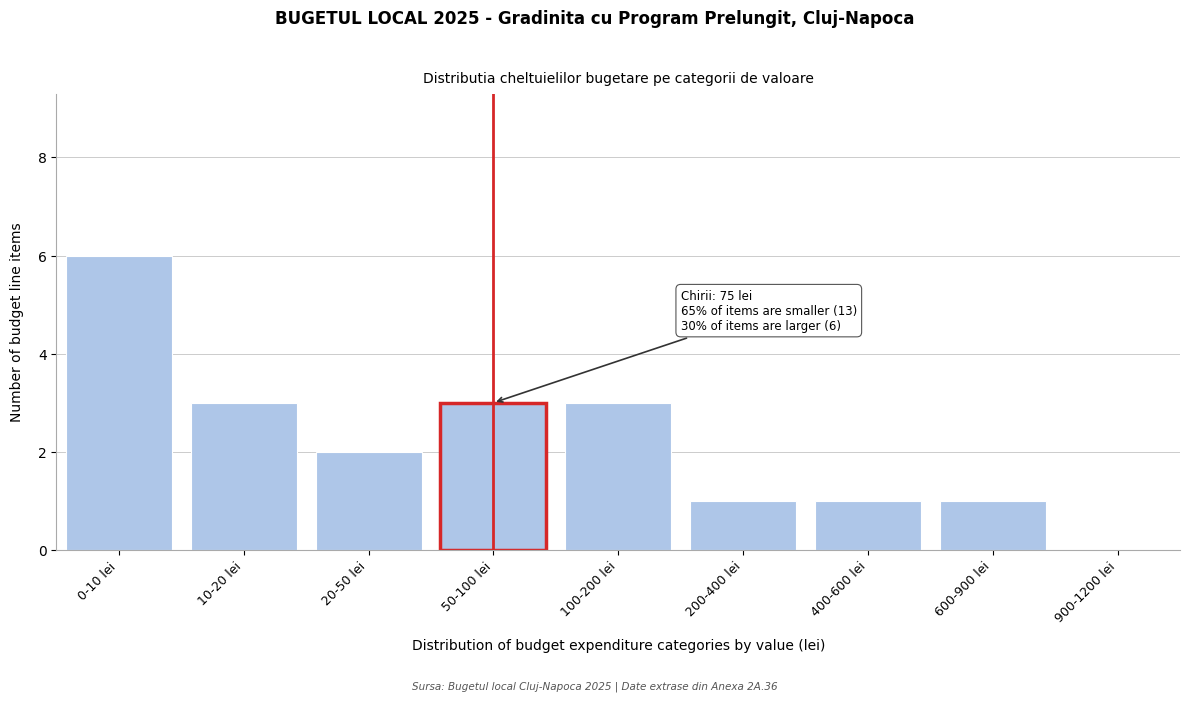

Reading left to right, transcribe all the data shown in this chart.

0-10 lei=6	10-20 lei=3	20-50 lei=2	50-100 lei=3	100-200 lei=3	200-400 lei=1	400-600 lei=1	600-900 lei=1	900-1200 lei=0